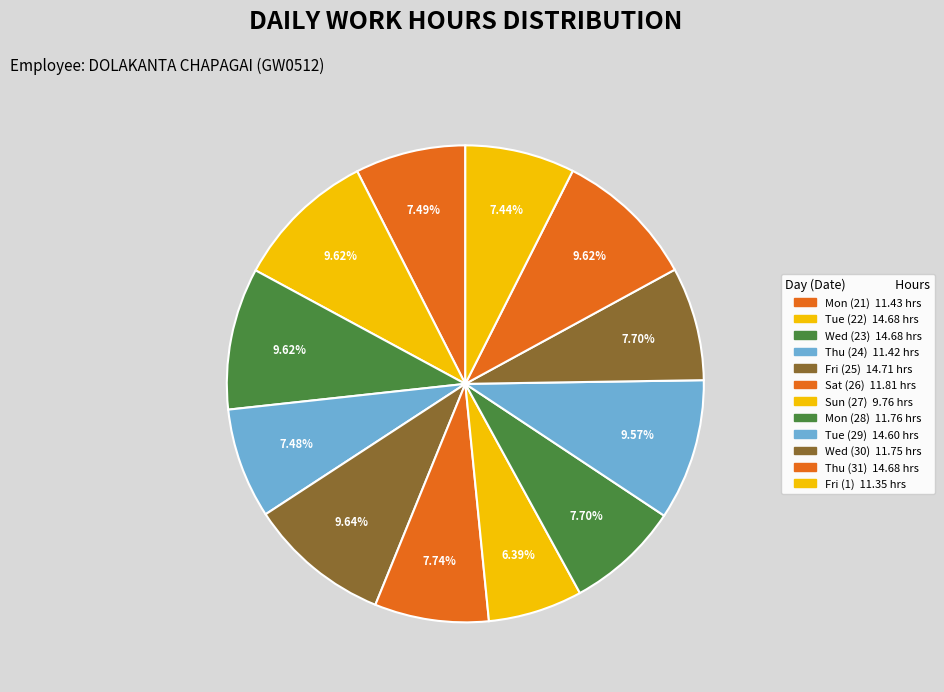

Is it true that Tue (22) is 1% of the pie?

False